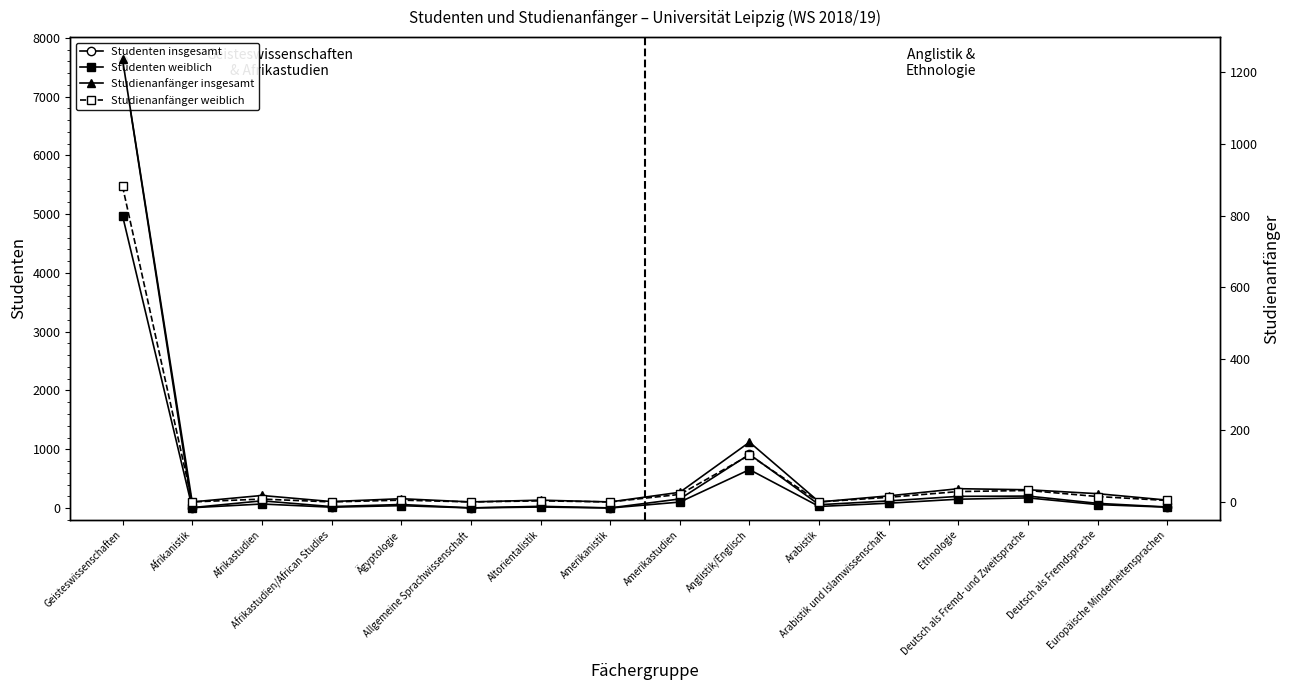

In Studienanfänger weiblich, how many points are higher than both neighbors (excluding endpoints)?

5